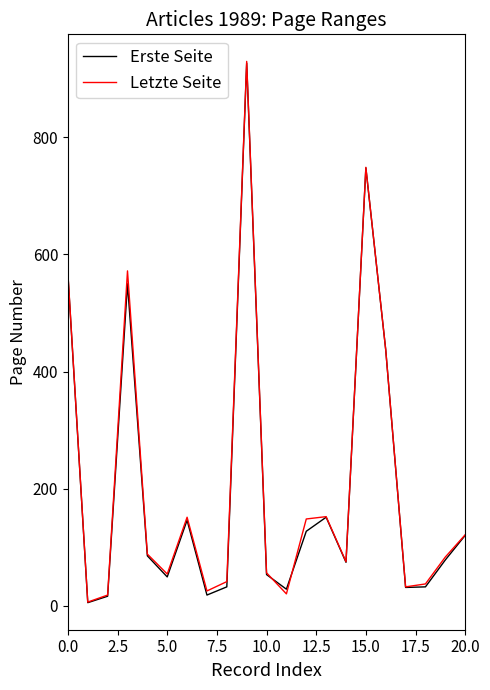

How many lines are shown in the chart?

2